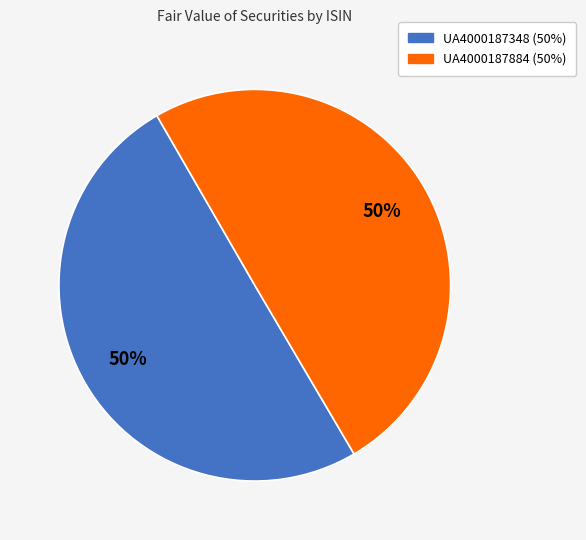

Do UA4000187348 and UA4000187884 together represent more than half of the pie?

Yes